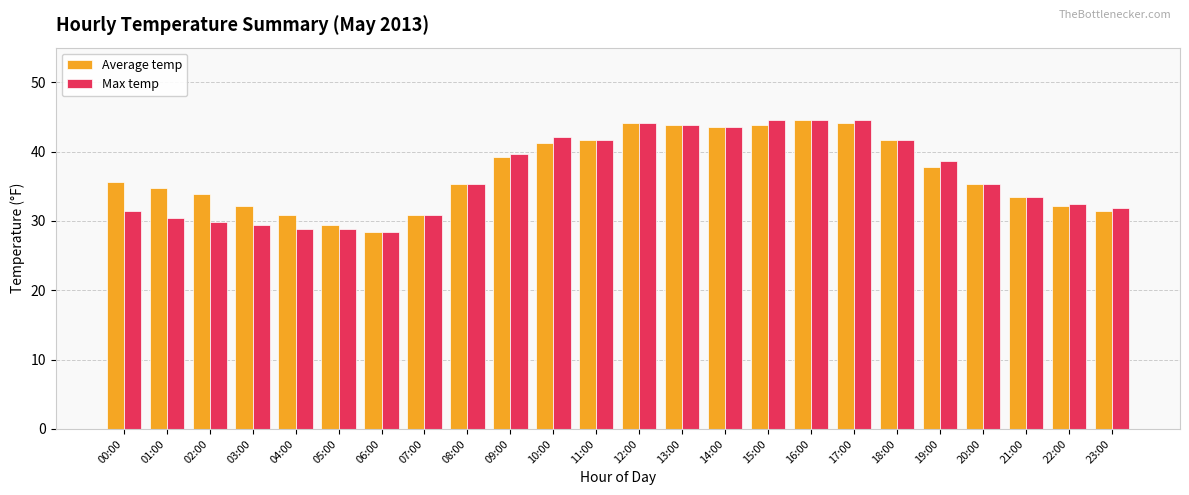

Between 04:00 and 14:00, which series saw the biggest shift?

Max temp